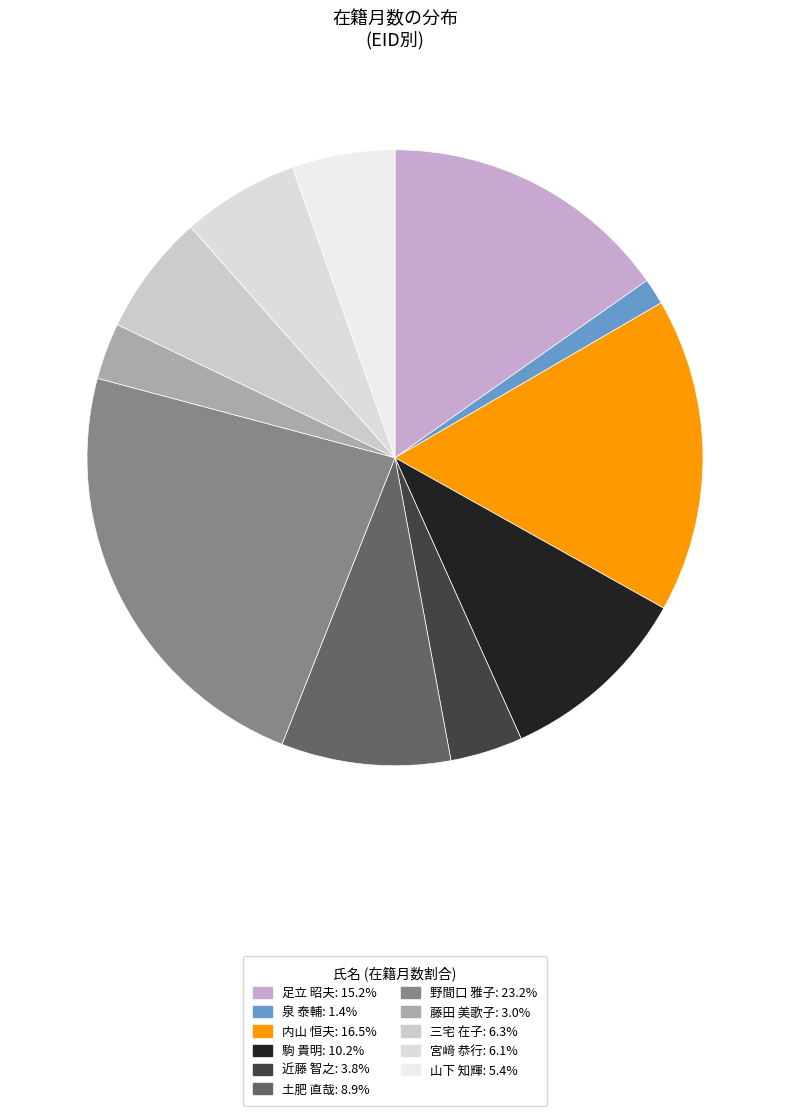

Does any single category account for the majority?

No